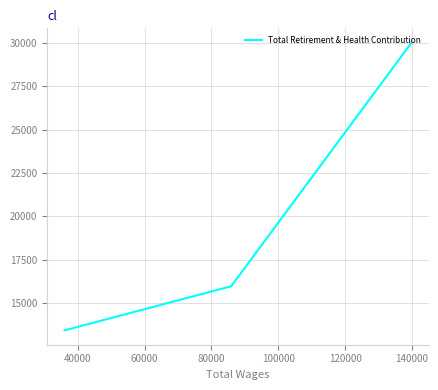

How many lines are shown in the chart?

1